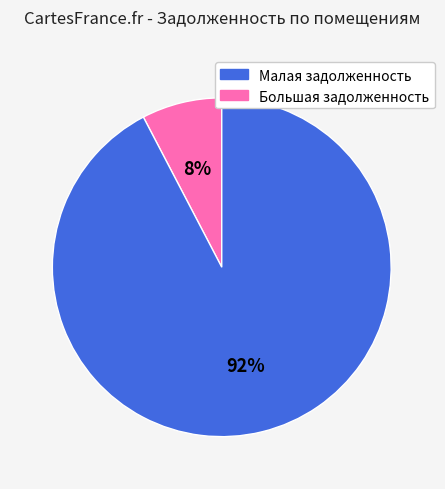

Is there any slice that represents more than half of the pie?

Yes